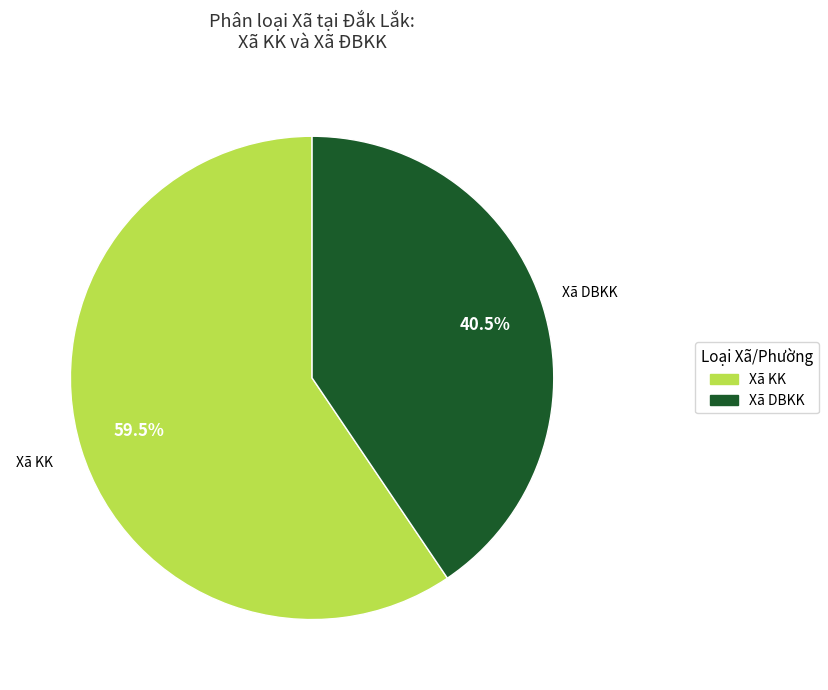

How many slices are in this pie chart?

2